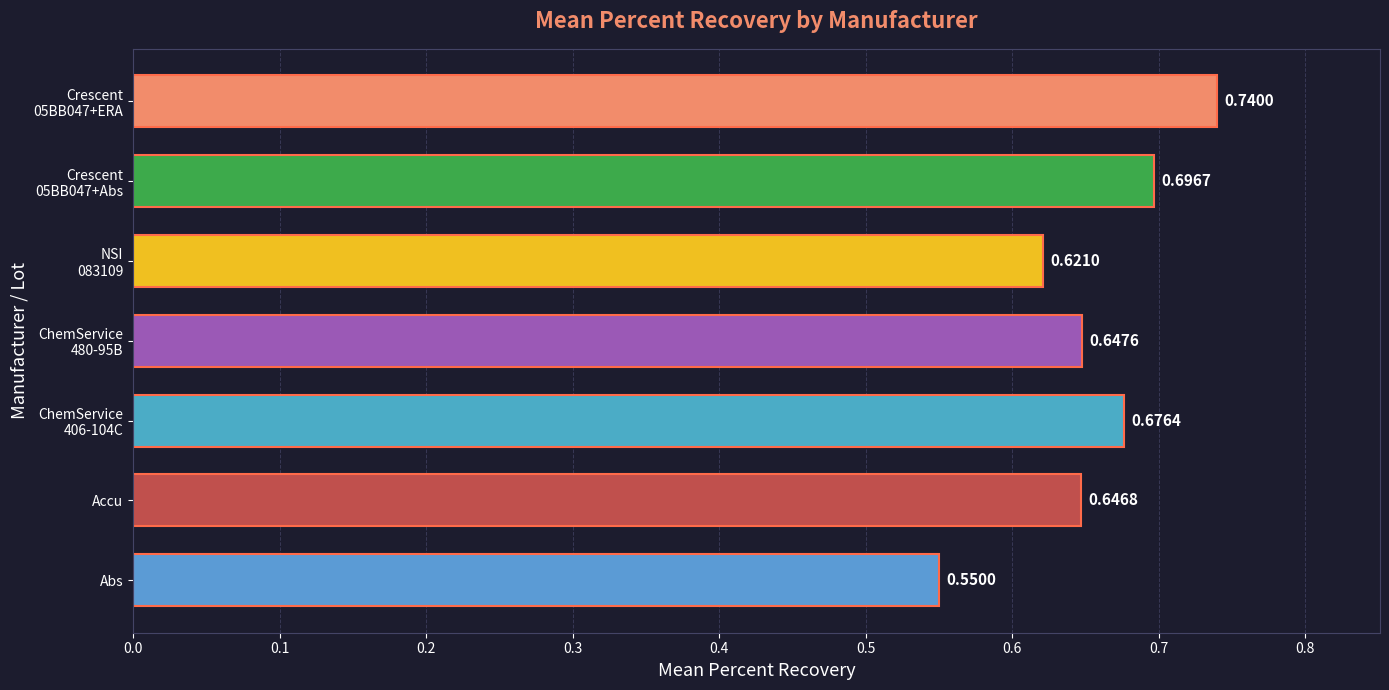

Which label corresponds to the smallest value in the chart?

Abs